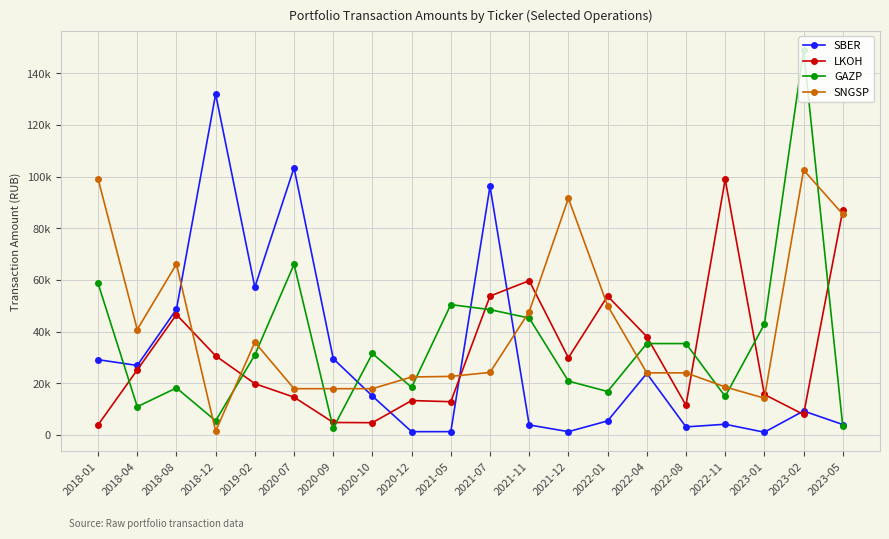

How many data points in SBER are less than 15017?

10